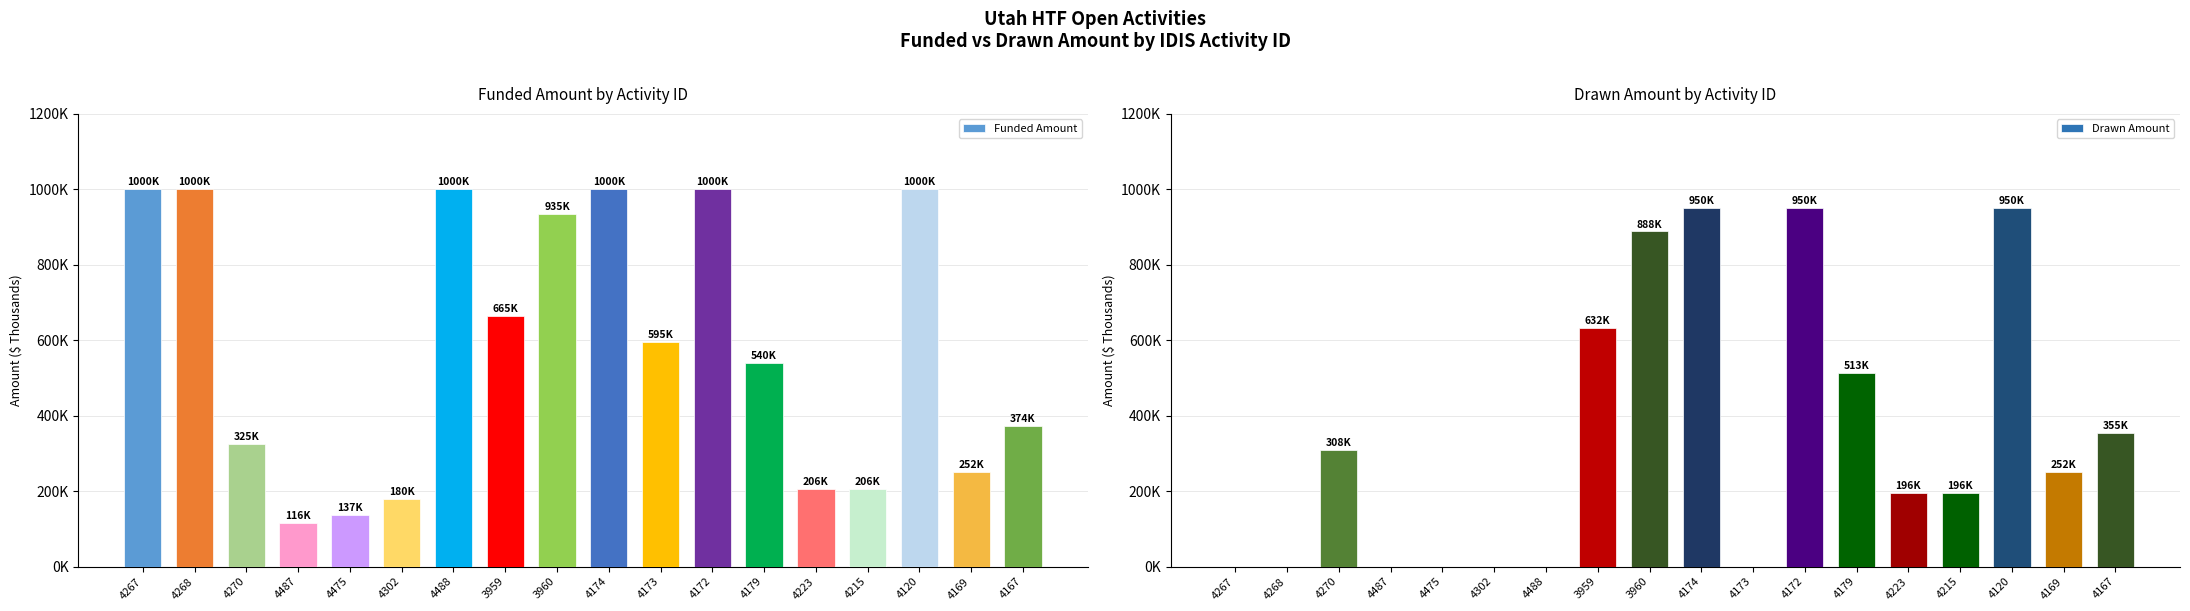

Does the chart contain stacked bars?

No